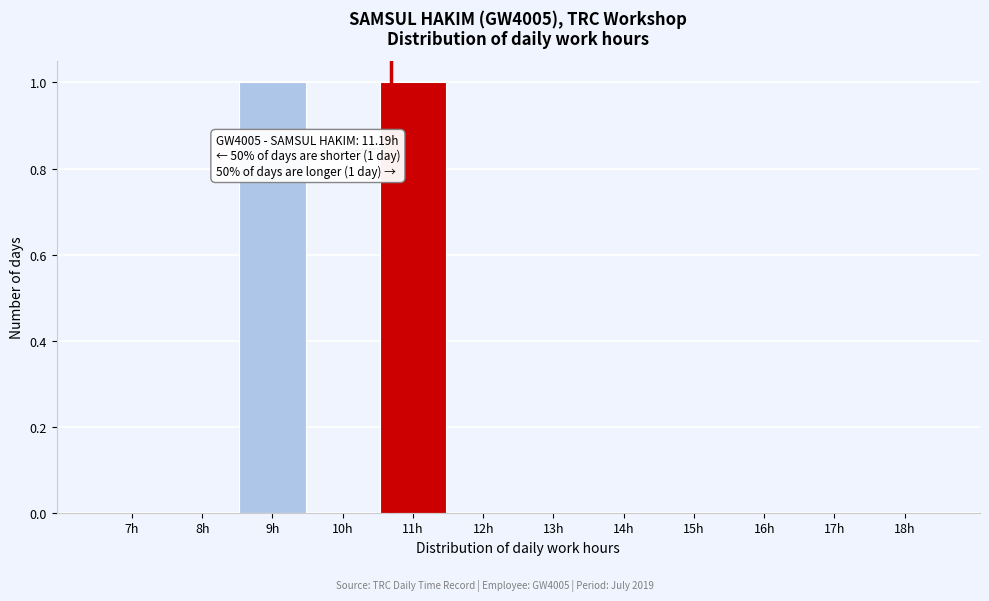

Reading left to right, extract all data points from this chart.

7h=0	8h=0	9h=1	10h=0	11h=1	12h=0	13h=0	14h=0	15h=0	16h=0	17h=0	18h=0